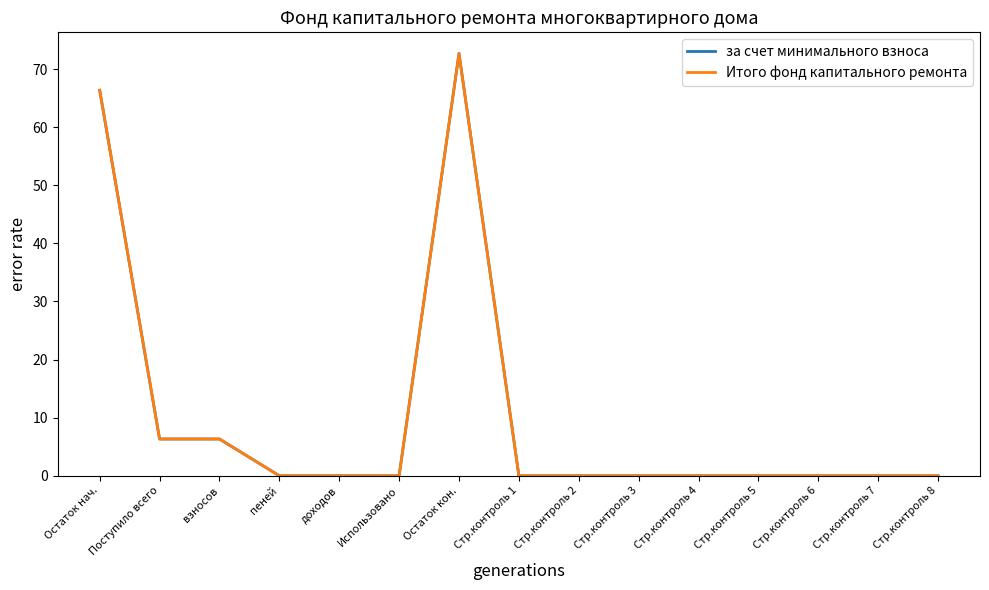

True or false: Итого фонд капитального ремонта and за счет минимального взноса cross at least once.

False